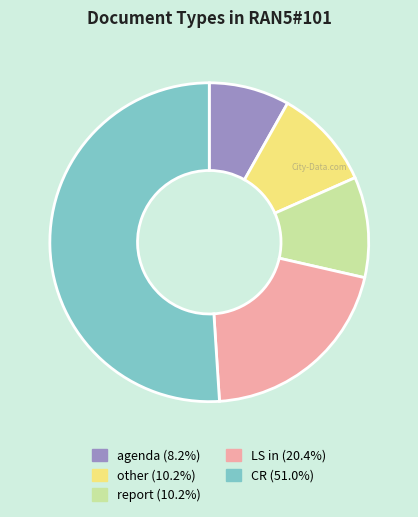

Is there a majority slice in this chart?

Yes